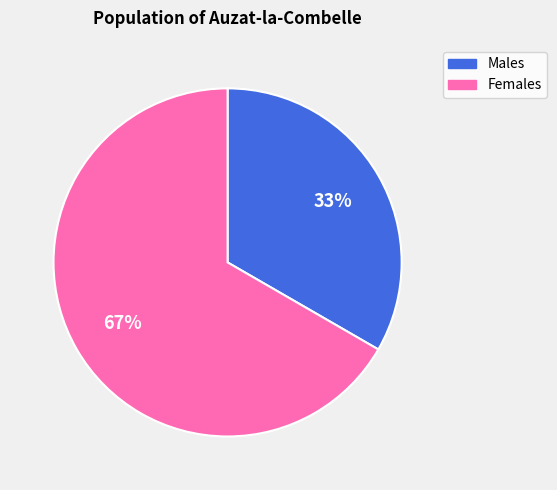

How many slices are in this pie chart?

2